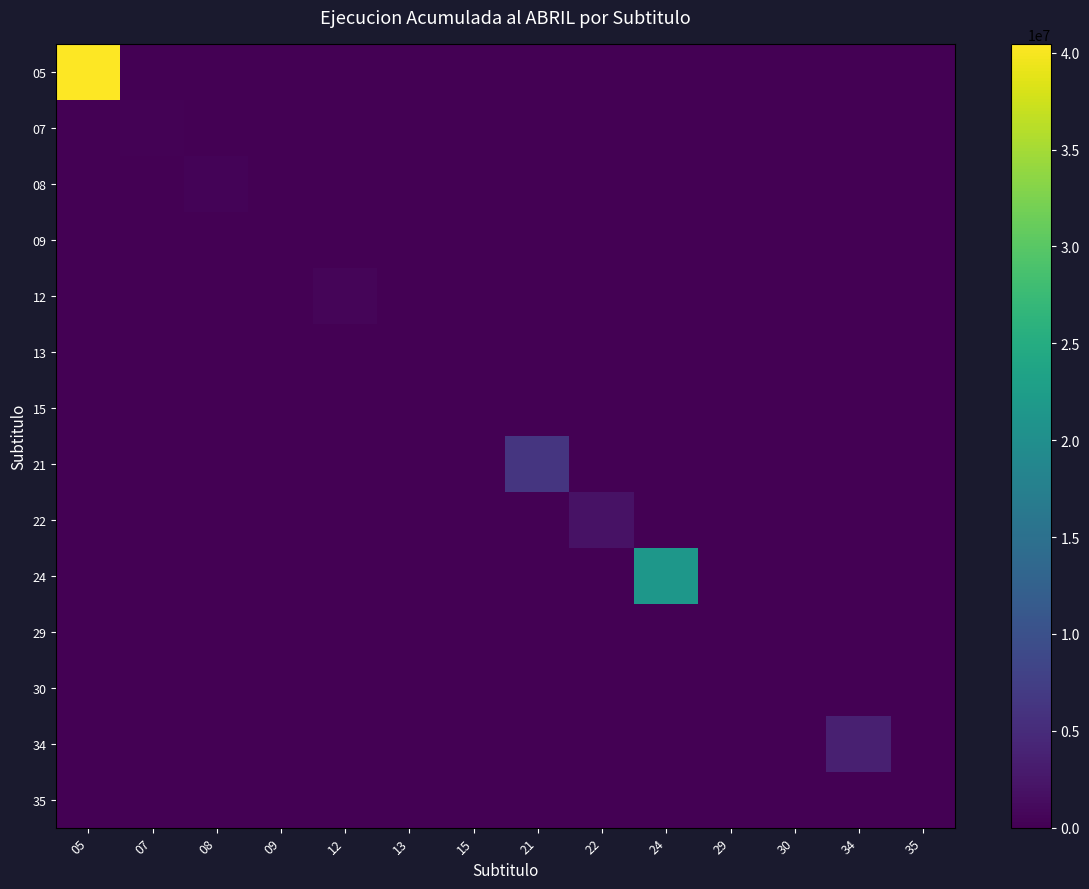

Reading left to right, what are all the values shown in this chart?

05: 05=40461957	07=0	08=0	09=0	12=0	13=0	15=0	21=0	22=0	24=0	29=0	30=0	34=0	35=0
07: 05=0	07=174899	08=0	09=0	12=0	13=0	15=0	21=0	22=0	24=0	29=0	30=0	34=0	35=0
08: 05=0	07=0	08=453853	09=0	12=0	13=0	15=0	21=0	22=0	24=0	29=0	30=0	34=0	35=0
09: 05=0	07=0	08=0	09=0	12=0	13=0	15=0	21=0	22=0	24=0	29=0	30=0	34=0	35=0
12: 05=0	07=0	08=0	09=0	12=627613	13=0	15=0	21=0	22=0	24=0	29=0	30=0	34=0	35=0
13: 05=0	07=0	08=0	09=0	12=0	13=0	15=0	21=0	22=0	24=0	29=0	30=0	34=0	35=0
15: 05=0	07=0	08=0	09=0	12=0	13=0	15=0	21=0	22=0	24=0	29=0	30=0	34=0	35=0
21: 05=0	07=0	08=0	09=0	12=0	13=0	15=0	21=6178497	22=0	24=0	29=0	30=0	34=0	35=0
22: 05=0	07=0	08=0	09=0	12=0	13=0	15=0	21=0	22=2024257	24=0	29=0	30=0	34=0	35=0
24: 05=0	07=0	08=0	09=0	12=0	13=0	15=0	21=0	22=0	24=21492082	29=0	30=0	34=0	35=0
29: 05=0	07=0	08=0	09=0	12=0	13=0	15=0	21=0	22=0	24=0	29=143377	30=0	34=0	35=0
30: 05=0	07=0	08=0	09=0	12=0	13=0	15=0	21=0	22=0	24=0	29=0	30=0	34=0	35=0
34: 05=0	07=0	08=0	09=0	12=0	13=0	15=0	21=0	22=0	24=0	29=0	30=0	34=3560494	35=0
35: 05=0	07=0	08=0	09=0	12=0	13=0	15=0	21=0	22=0	24=0	29=0	30=0	34=0	35=0